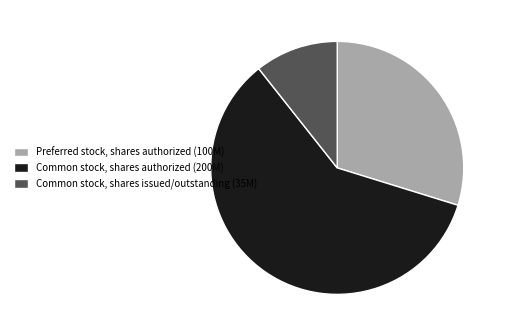

Does Common stock, shares authorized (200M) account for over 50% of the chart?

Yes